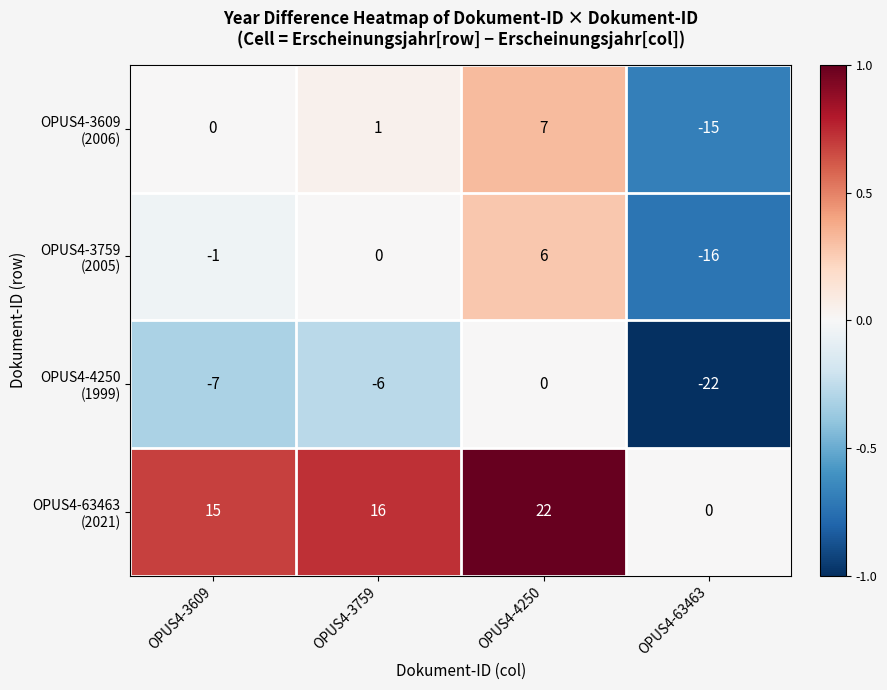

What is the spread (max minus min) of values at OPUS4-4250?

22